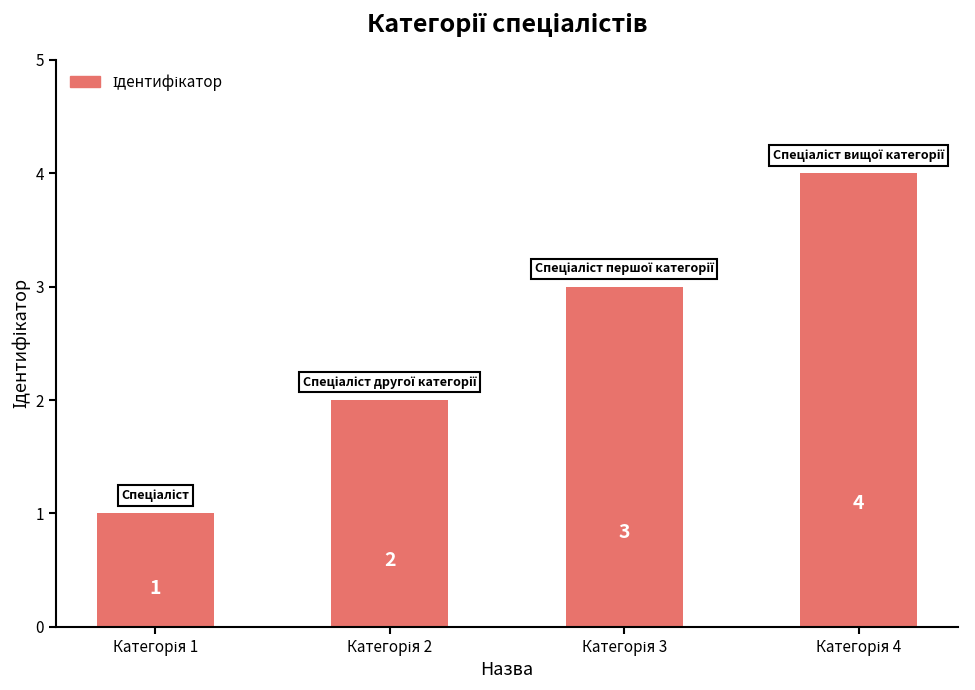

Count the values in the range 2 to 4.

3